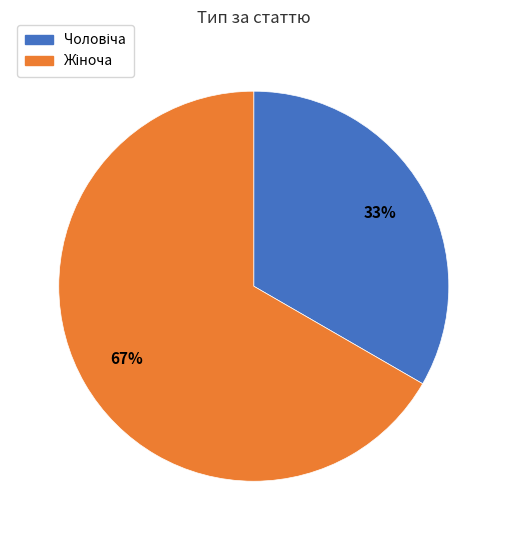

To the nearest percent, what is the average slice percentage?

50%